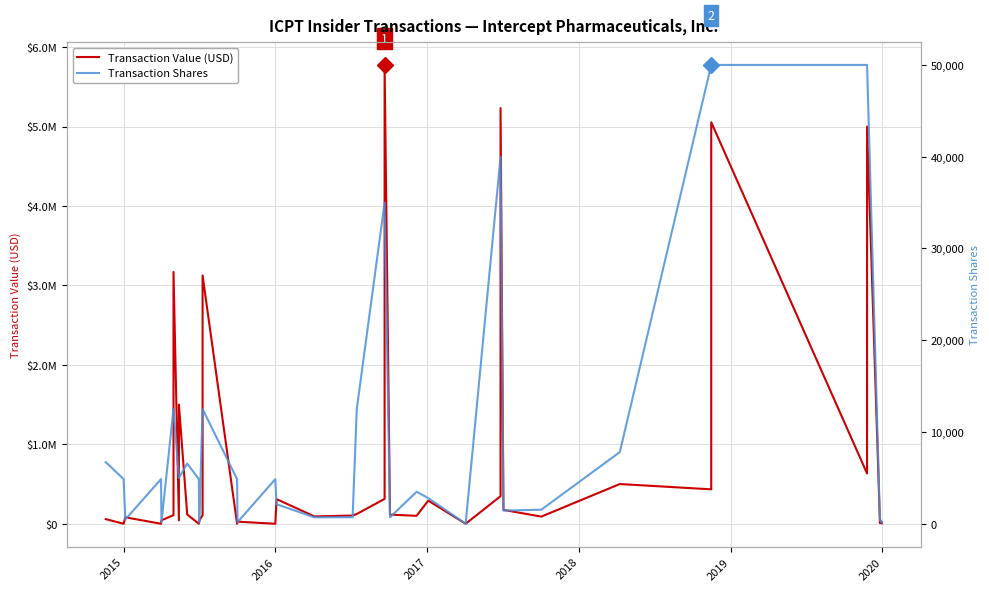

Read the Transaction Shares value at 2015, to the nearest 100.

4900